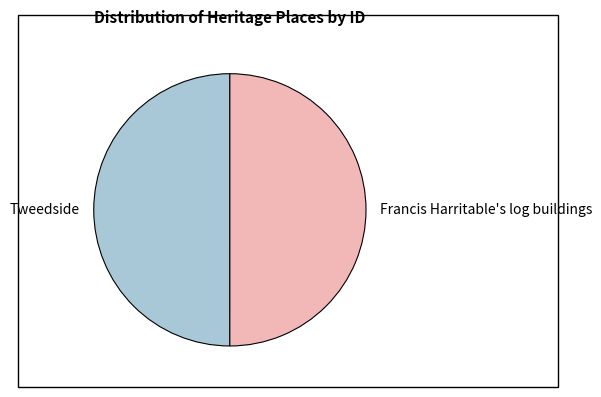

Approximately how many times larger is the value at Tweedside compared to Francis Harritable's log buildings?

1.0